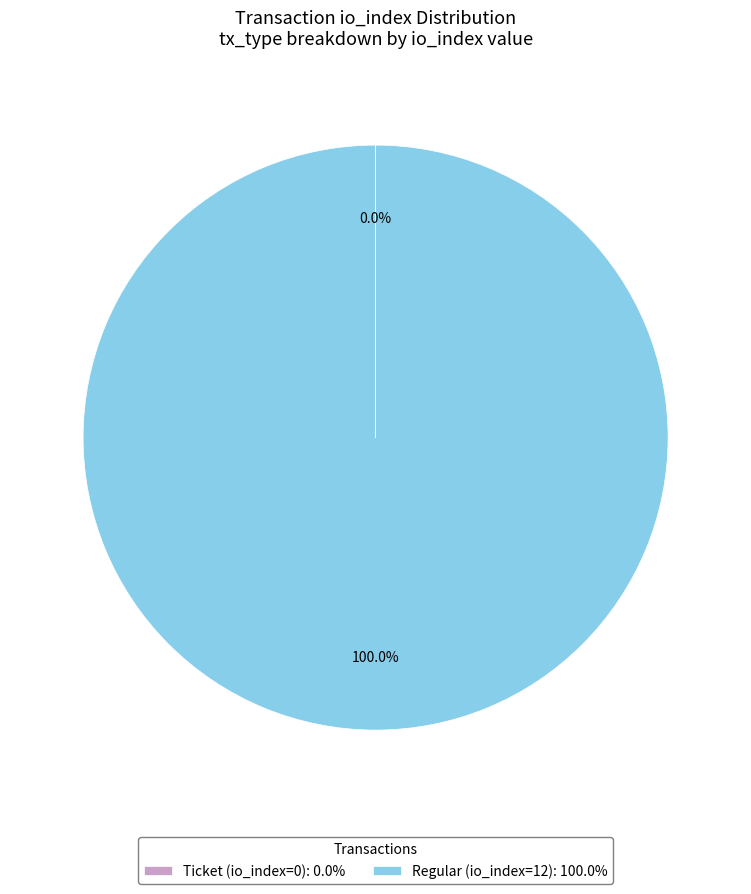

What percentage is the Regular (io_index=12) slice, to the nearest percent?

100%